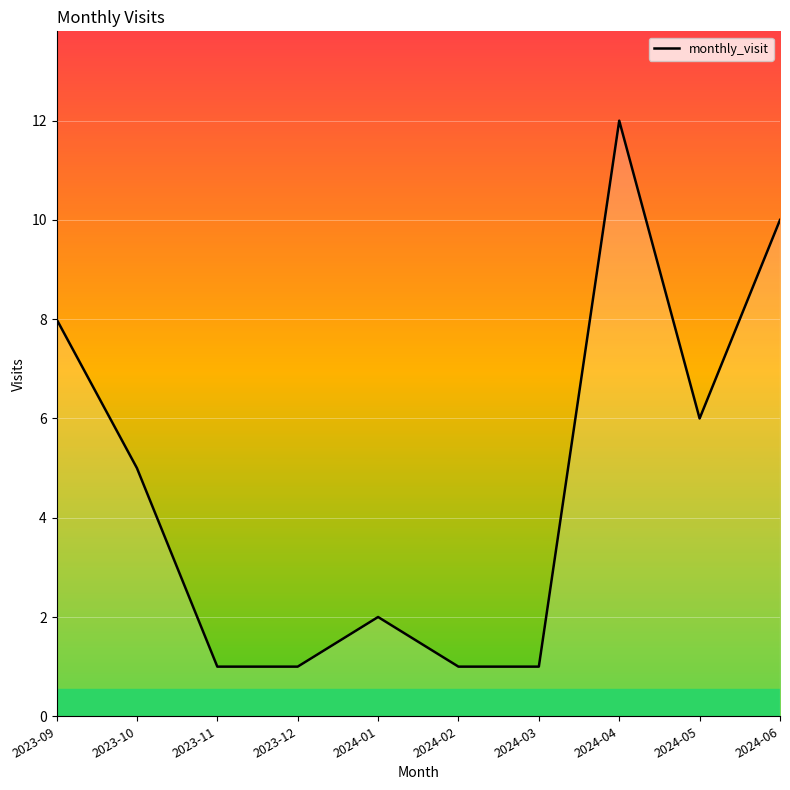

What position from the right is 2023-09?

10